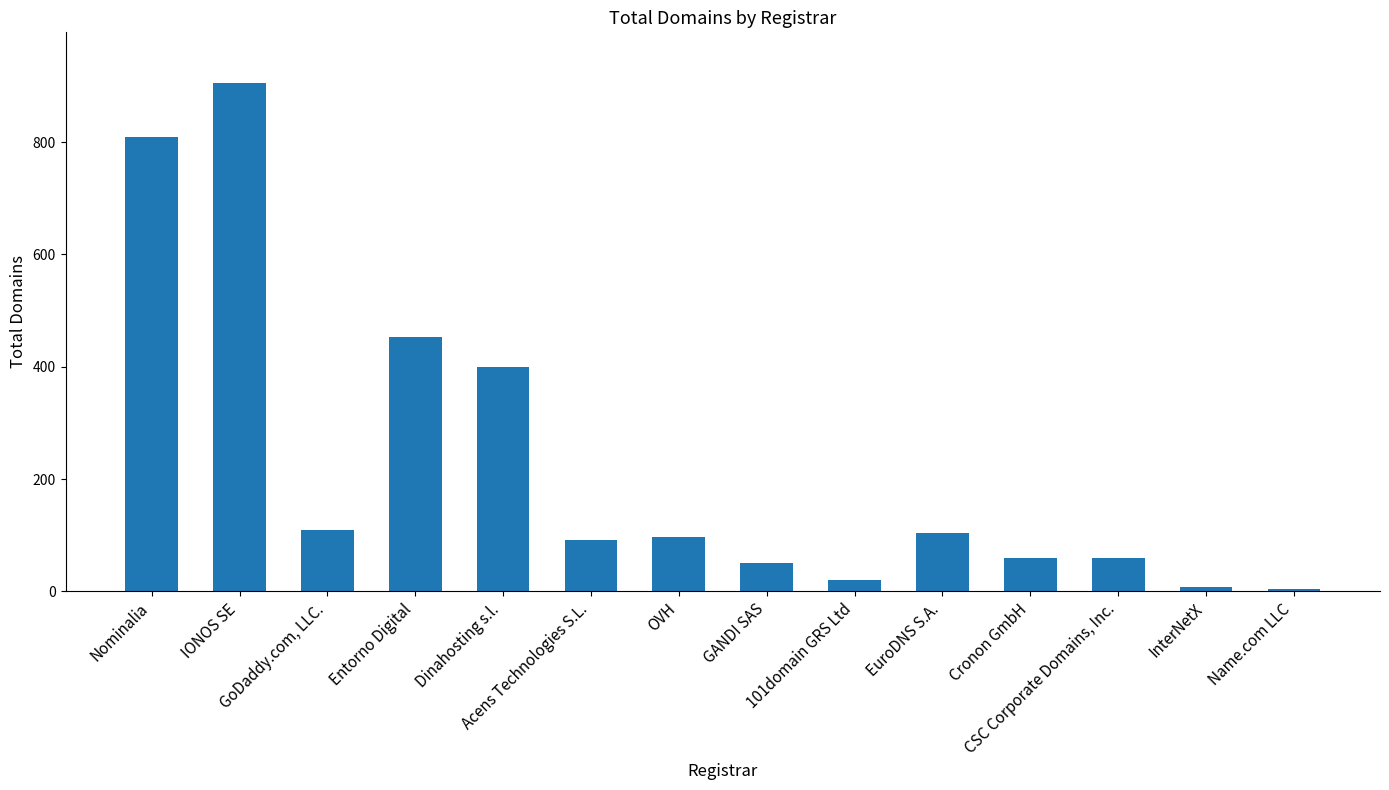

What is the ratio of the value at Nominalia to the value at IONOS SE?

0.9